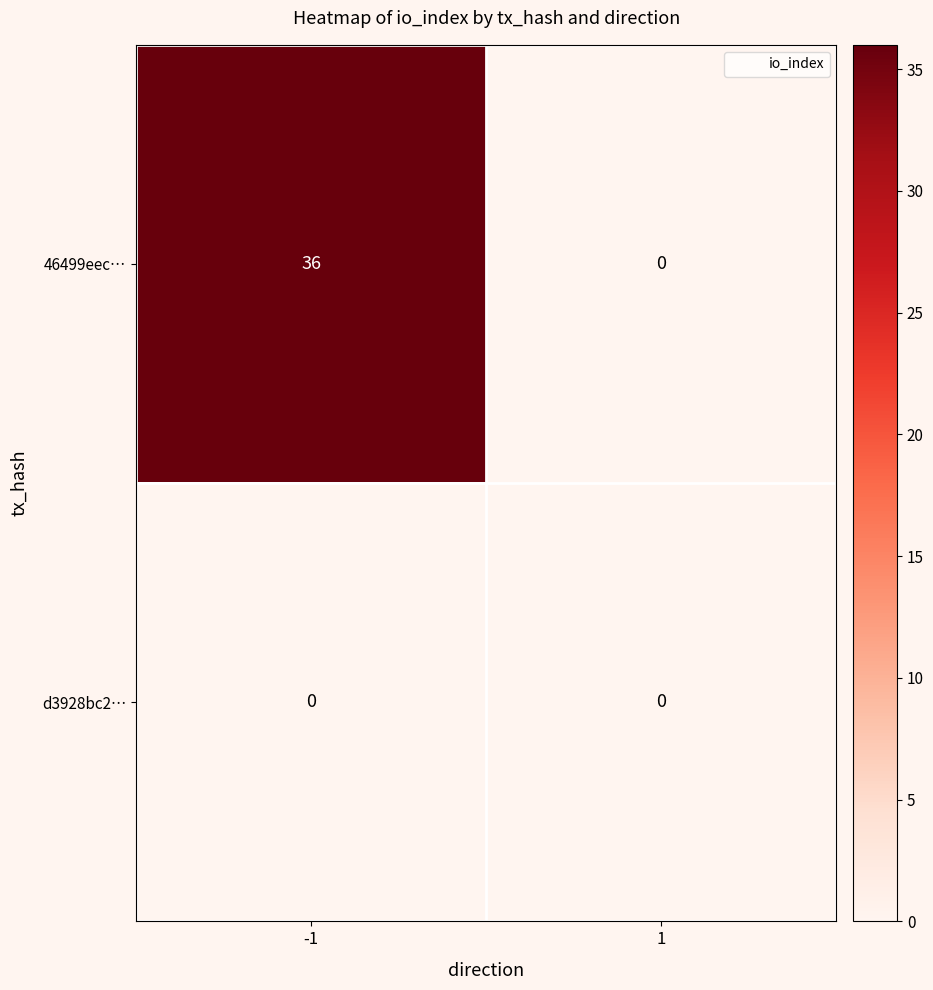

Rank the series by their maximum value, from highest to lowest.

46499eec…, d3928bc2…